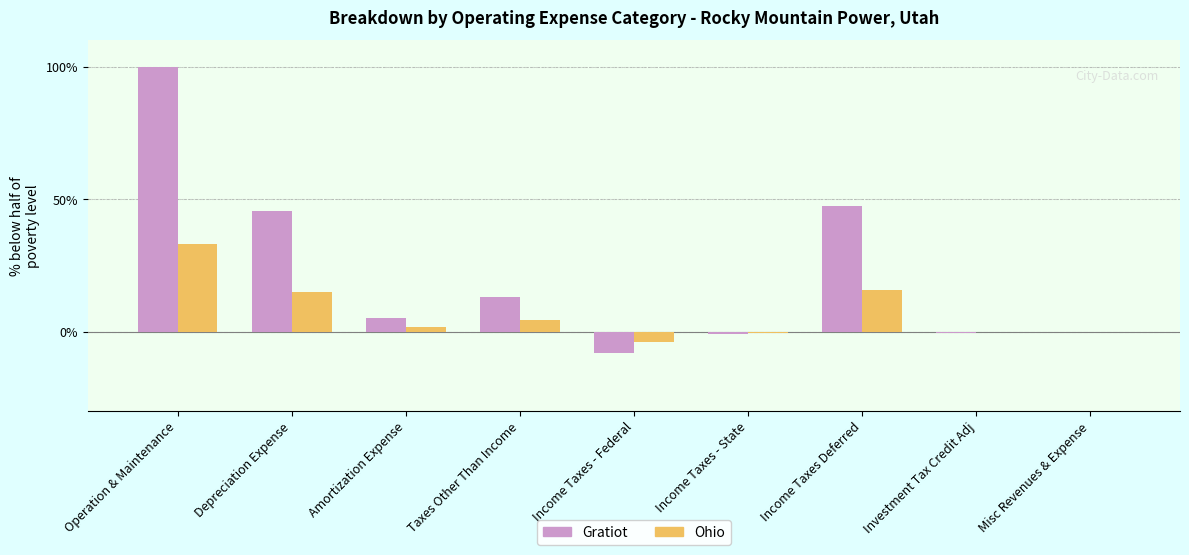

At which category does the chart reach its peak across all series?

Operation & Maintenance